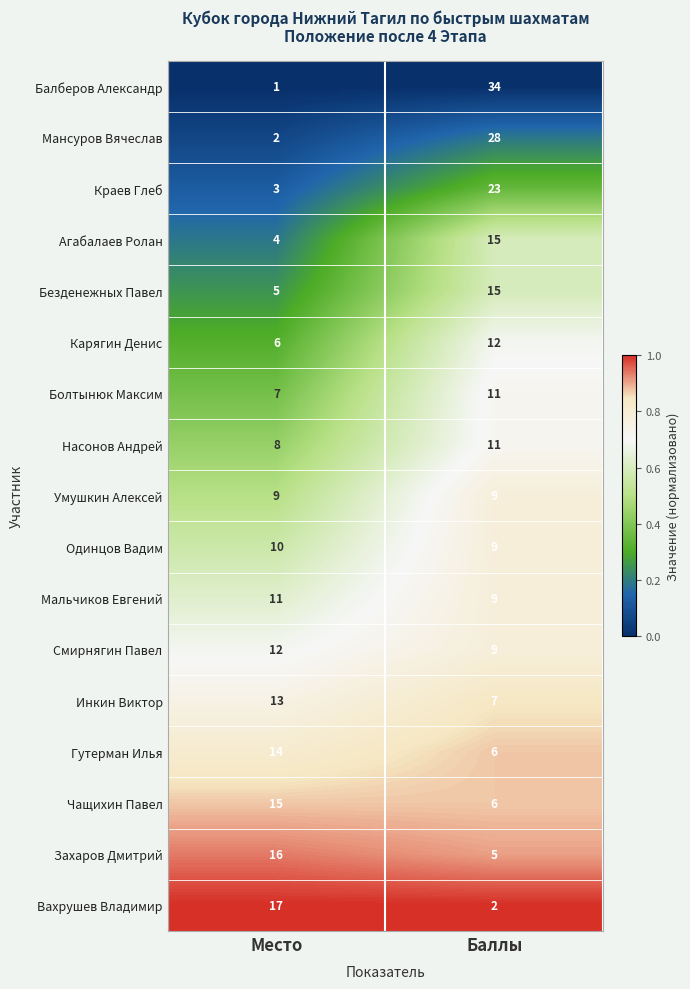

How many data points does each series have?

2